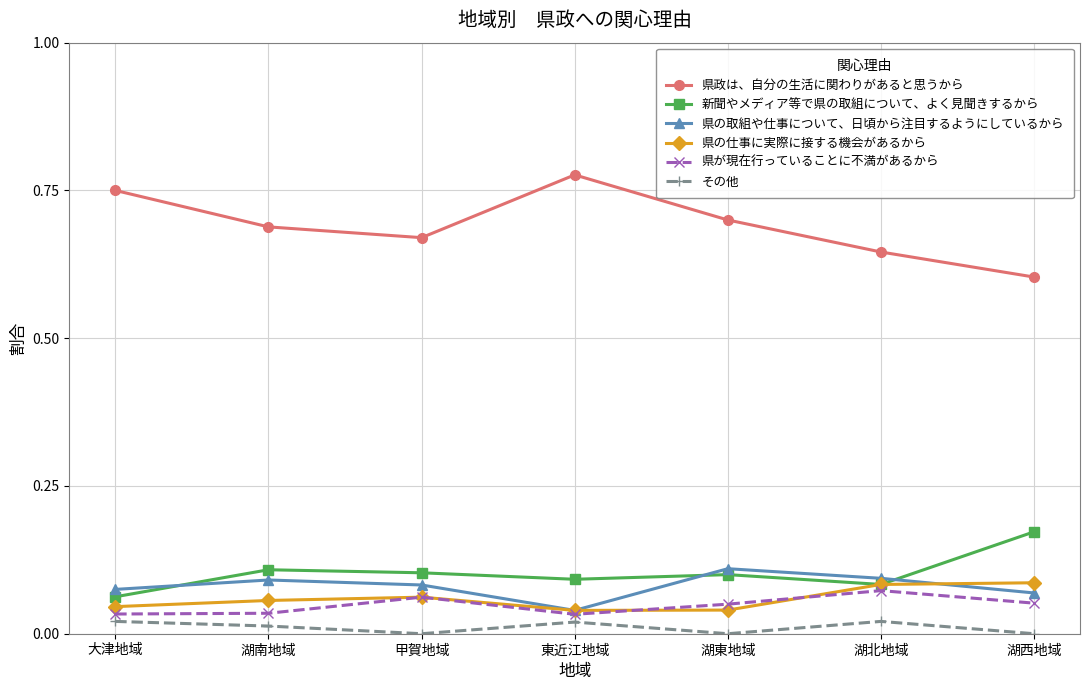

True or false: 県が現在行っていることに不満があるから and 県政は、自分の生活に関わりがあると思うから cross at least once.

False